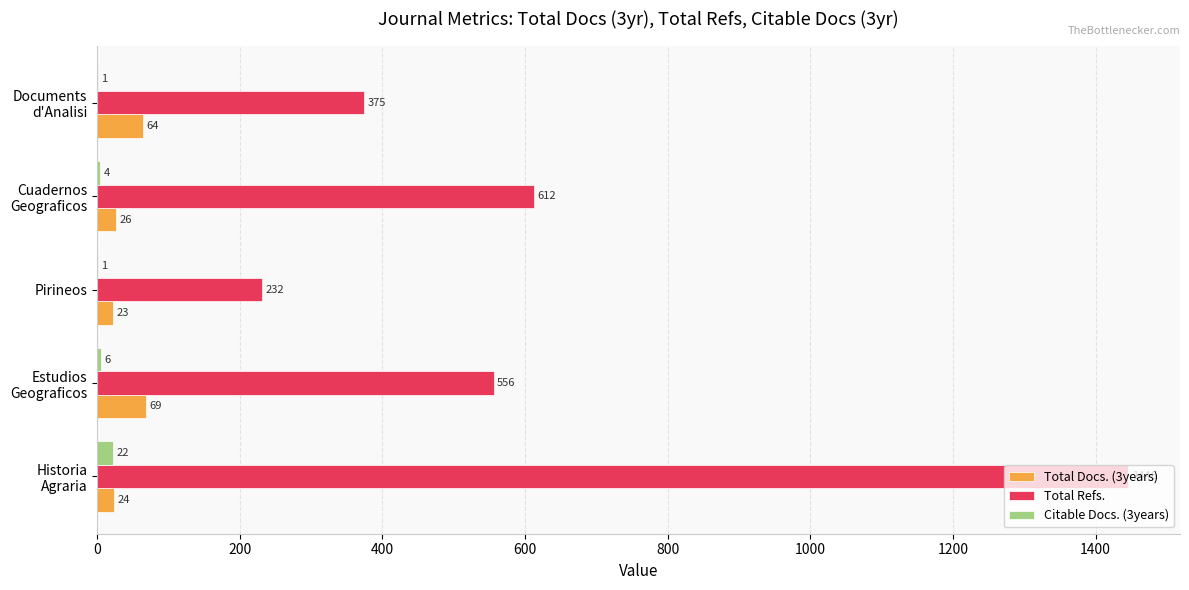

Count the number of data series in this chart.

3